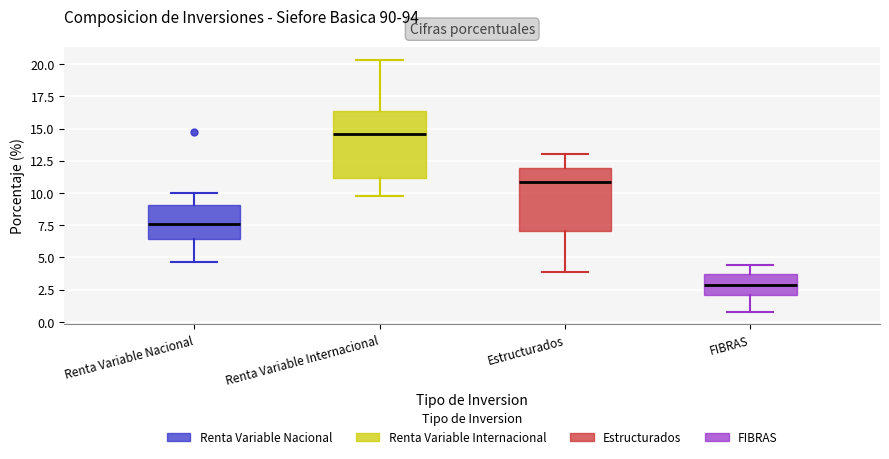

Which box's median line is the lowest?

FIBRAS